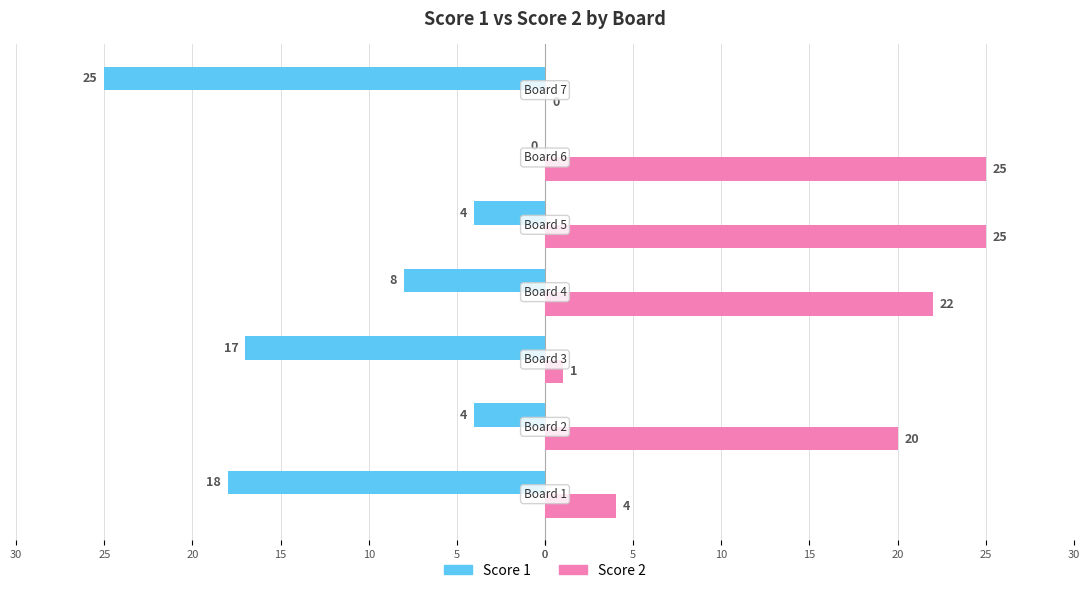

What are all the series names shown in the legend?

Score 1, Score 2